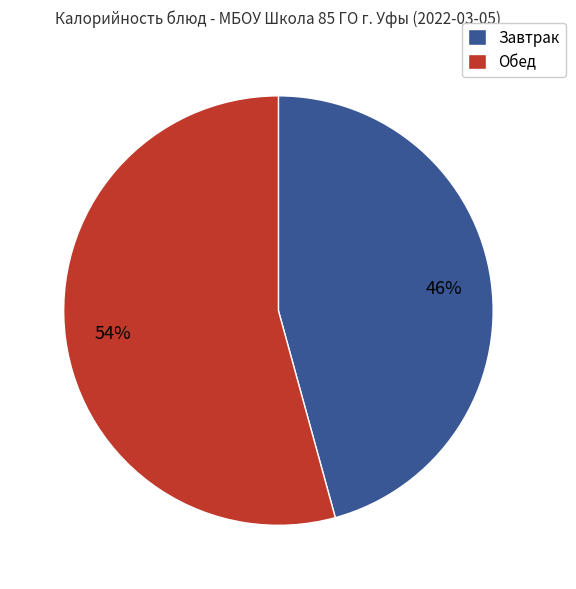

Does Обед represent more than half of the total?

Yes